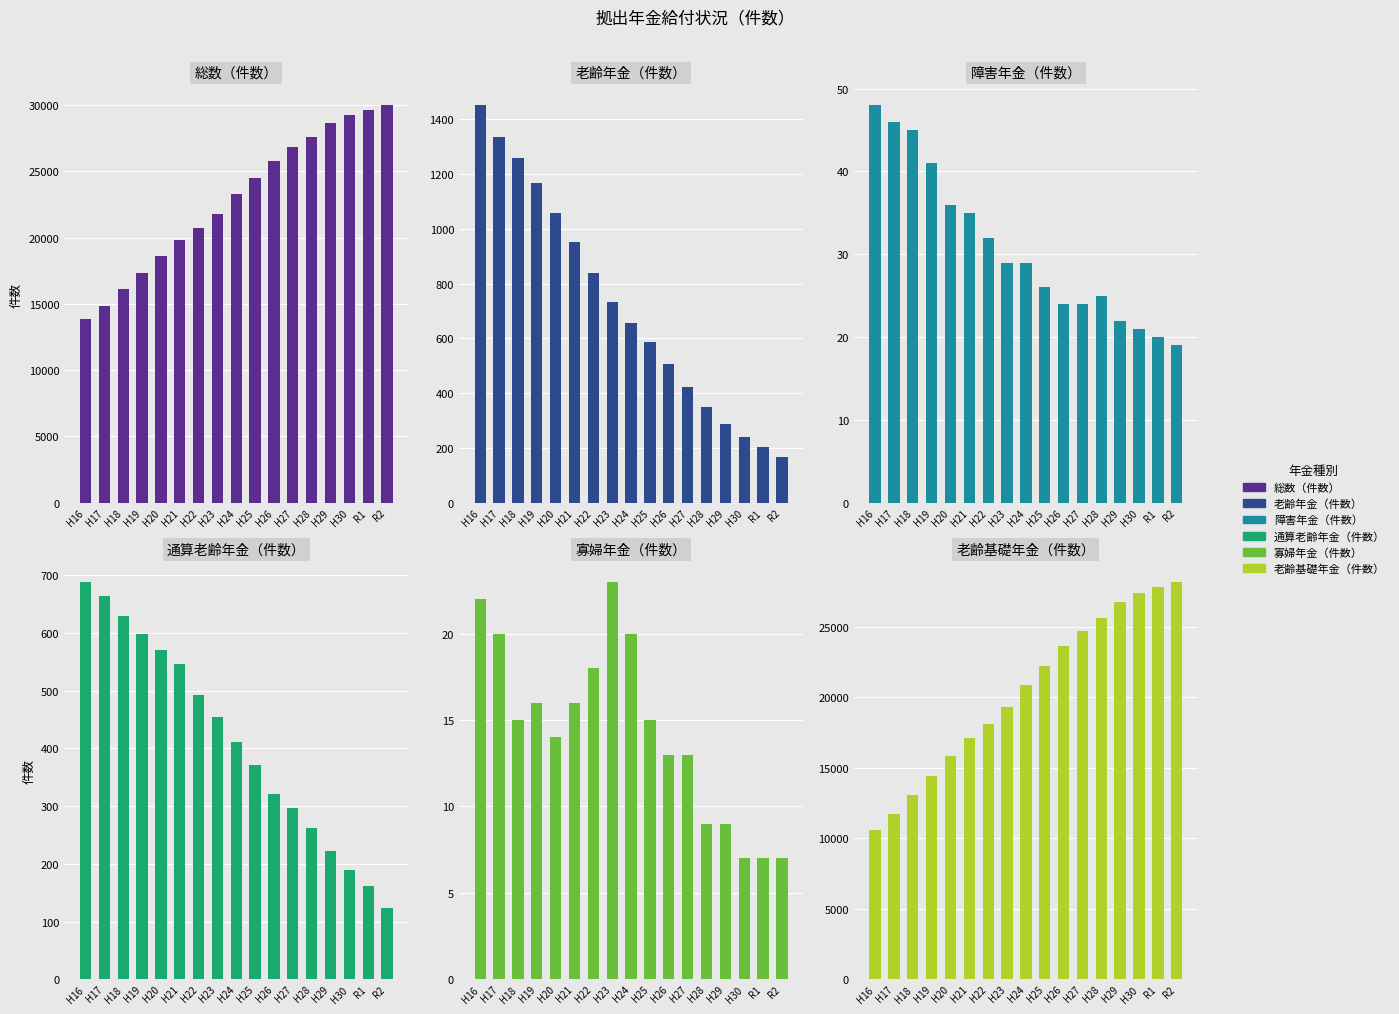

Which has a higher value, H29 or H26?

H29